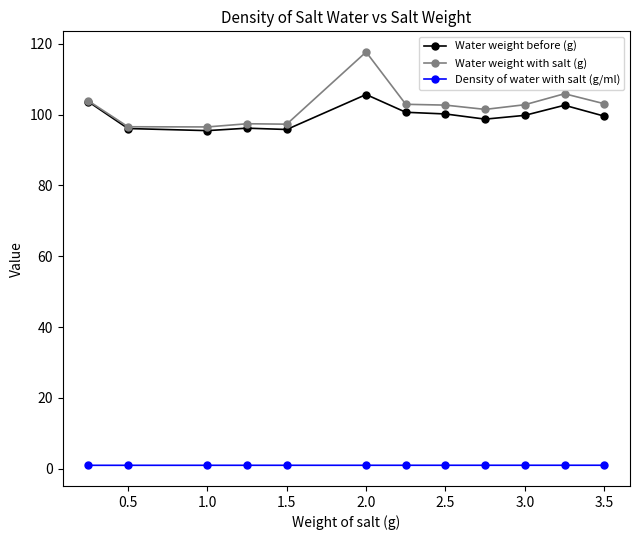

List the series in order of their peak value, highest first.

Water weight with salt (g), Water weight before (g), Density of water with salt (g/ml)